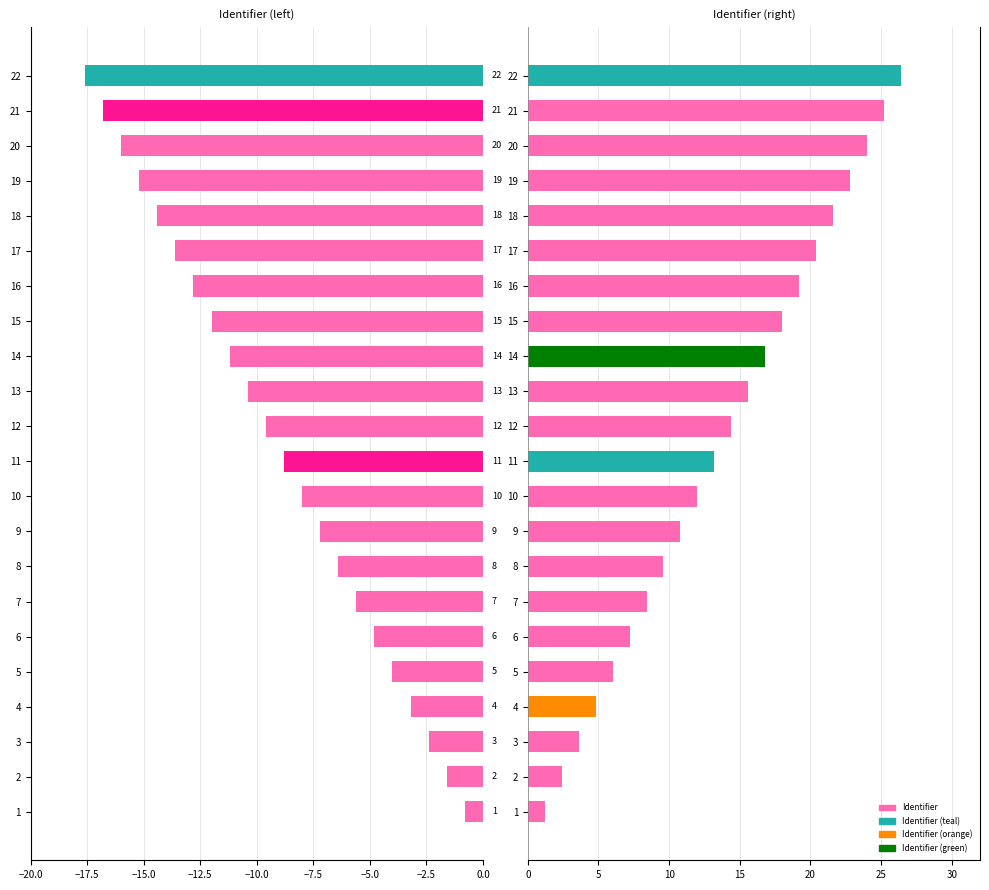

Are the bars grouped side by side (vs. stacked)?

No